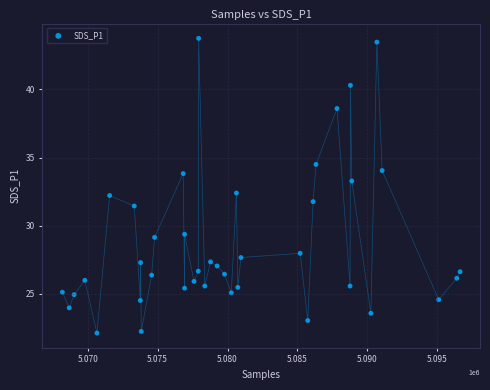

What is the range of Y values (max minus min)?

21.6